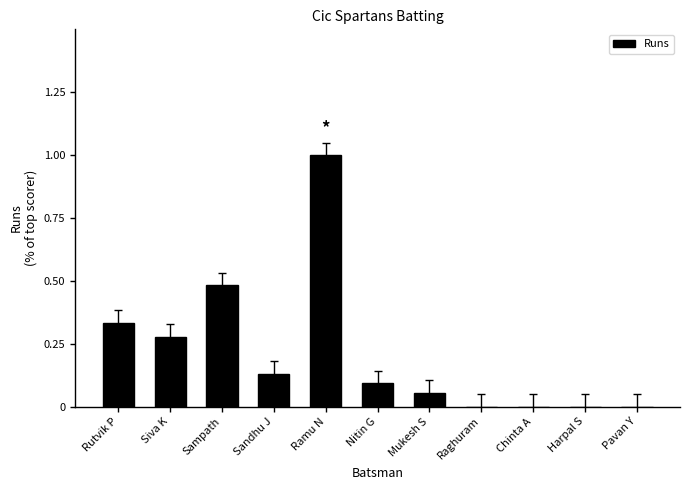

Is it true that the value at Sampath is 0.3?

False